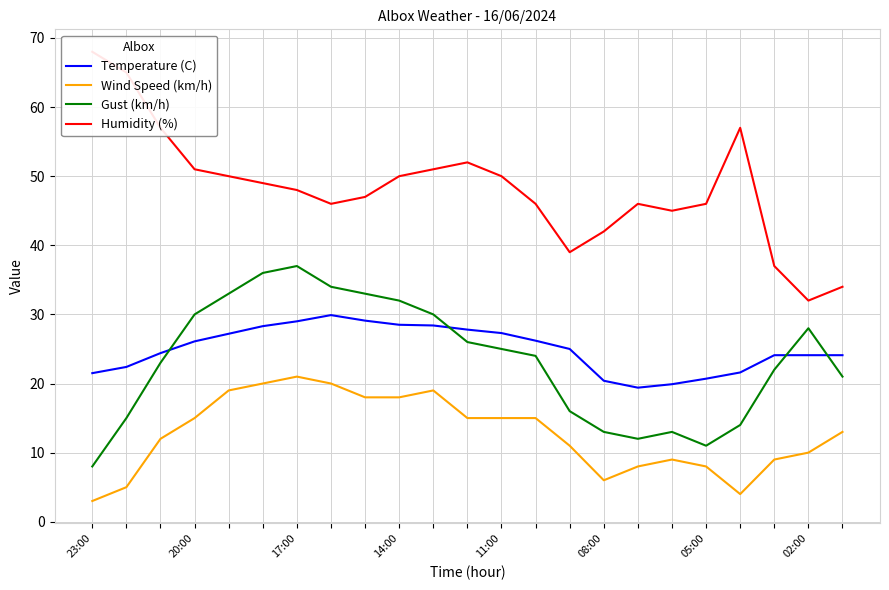

Reading right to left, what are all the values shown in this chart?

Temperature (C): 24.1	24.1	24.1	21.6	20.7	19.9	19.4	20.4	25.0	26.2	27.3	27.8	28.4	28.5	29.1	29.9	29.0	28.3	27.2	26.1	24.4	22.4	21.5
Wind Speed (km/h): 13.0	10.0	9.0	4.0	8.0	9.0	8.0	6.0	11.0	15.0	15.0	15.0	19.0	18.0	18.0	20.0	21.0	20.0	19.0	15.0	12.0	5.0	3.0
Gust (km/h): 21.0	28.0	22.0	14.0	11.0	13.0	12.0	13.0	16.0	24.0	25.0	26.0	30.0	32.0	33.0	34.0	37.0	36.0	33.0	30.0	23.0	15.0	8.0
Humidity (%): 34.0	32.0	37.0	57.0	46.0	45.0	46.0	42.0	39.0	46.0	50.0	52.0	51.0	50.0	47.0	46.0	48.0	49.0	50.0	51.0	57.0	65.0	68.0